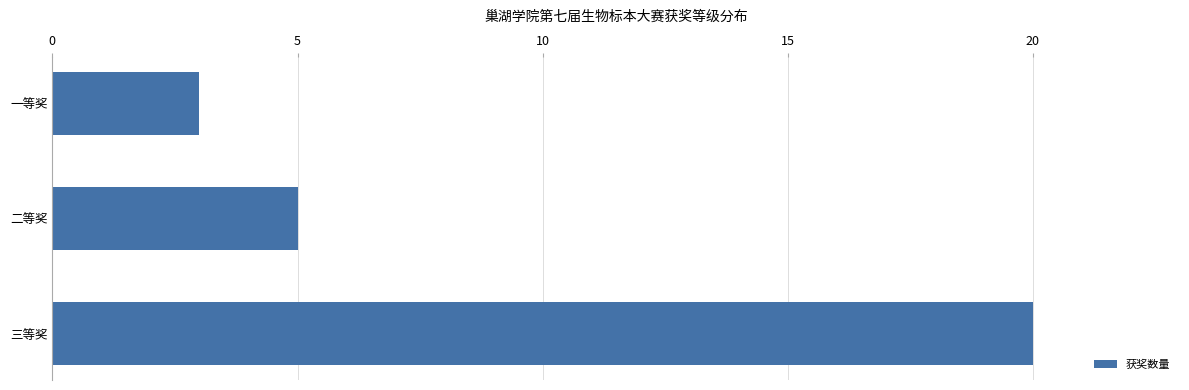

The chart shows a value of 5 at 一等奖. True or false?

False